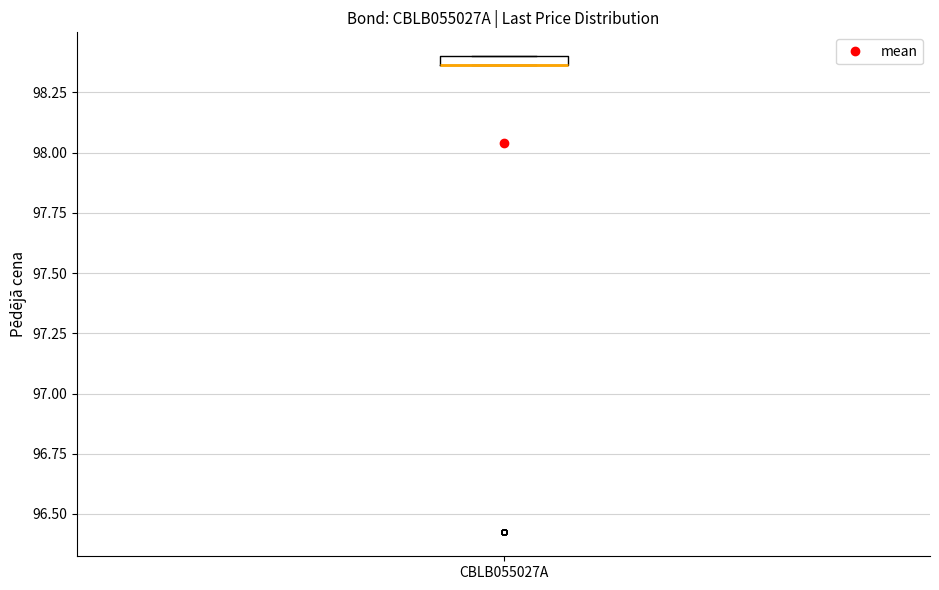

Where is the upper edge of the box for CBLB055027A on the y-axis? The values are not printed on the chart, so give them approximately, as read against the axis.

98.40